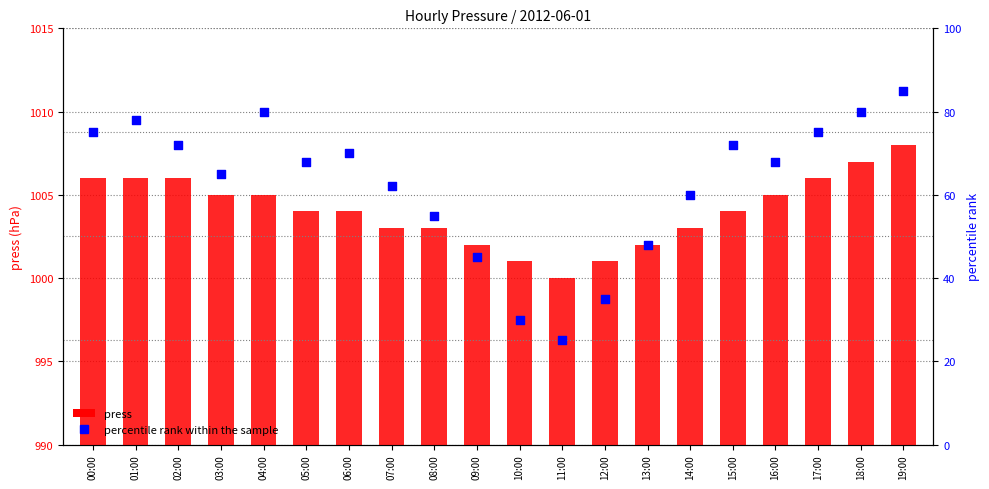

What are all the series names shown in the legend?

press, percentile rank within the sample